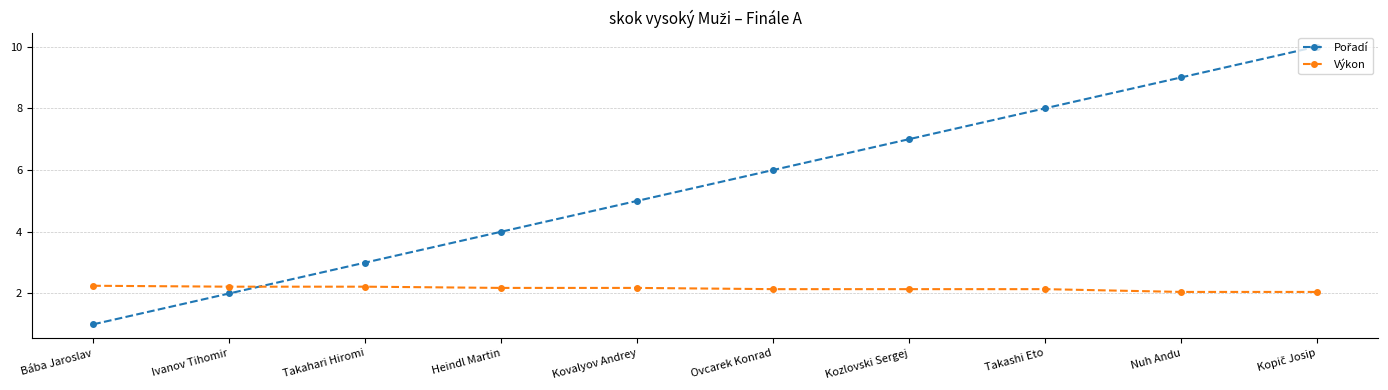

What is the label of the 7th point from the right?

Heindl Martin